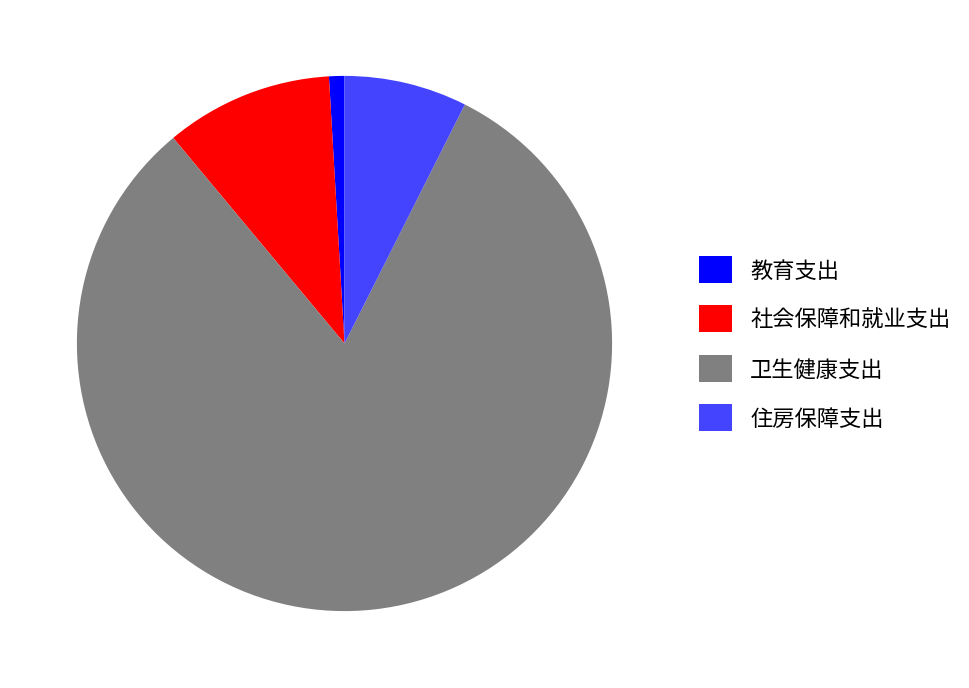

Count the number of slices in the pie.

4